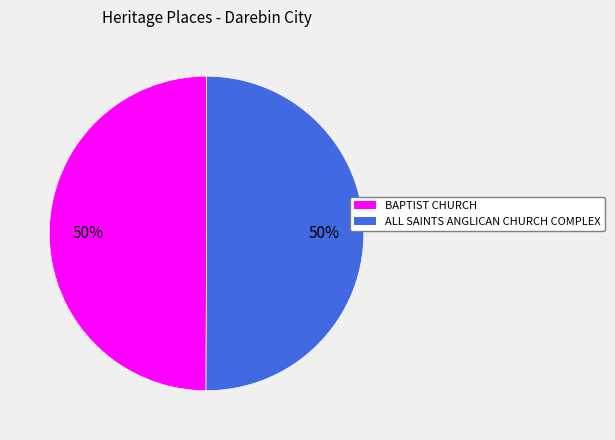

Is the sum of BAPTIST CHURCH and ALL SAINTS ANGLICAN CHURCH COMPLEX greater than half?

Yes